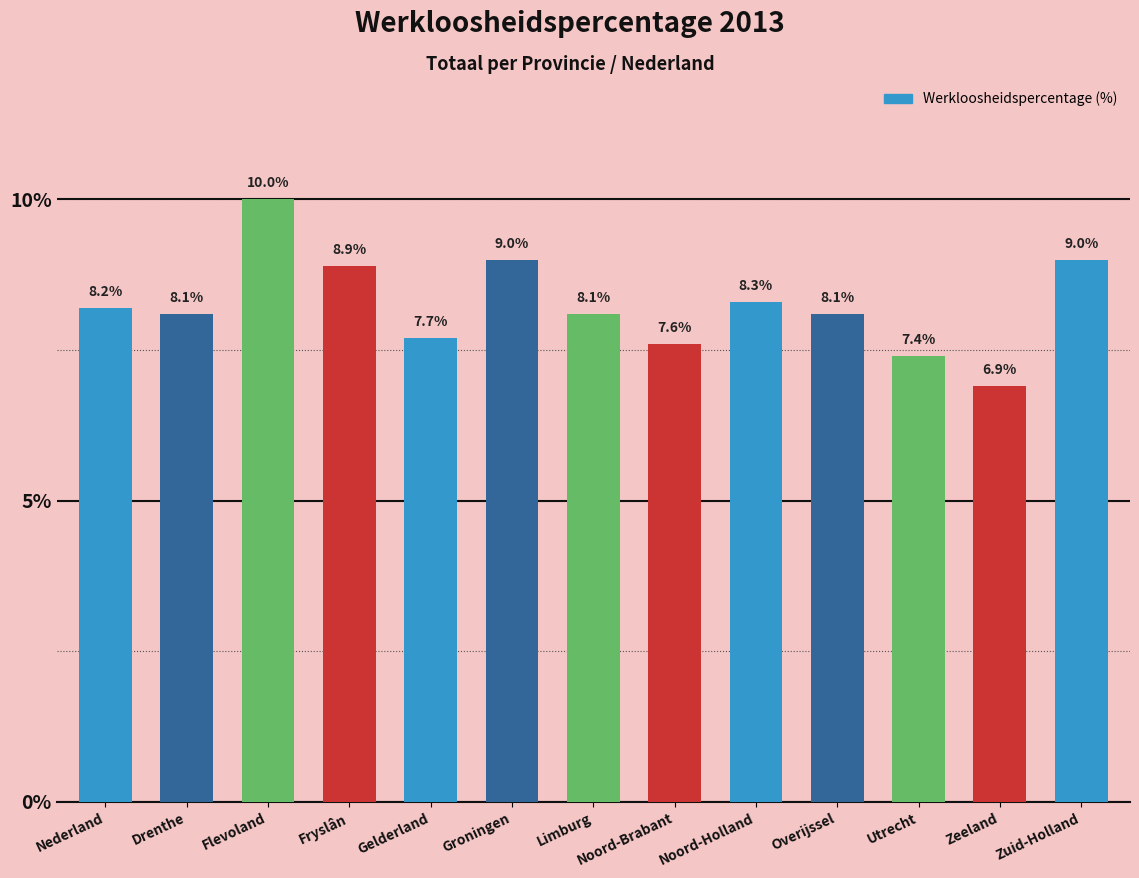

How many categories are shown in the chart?

13